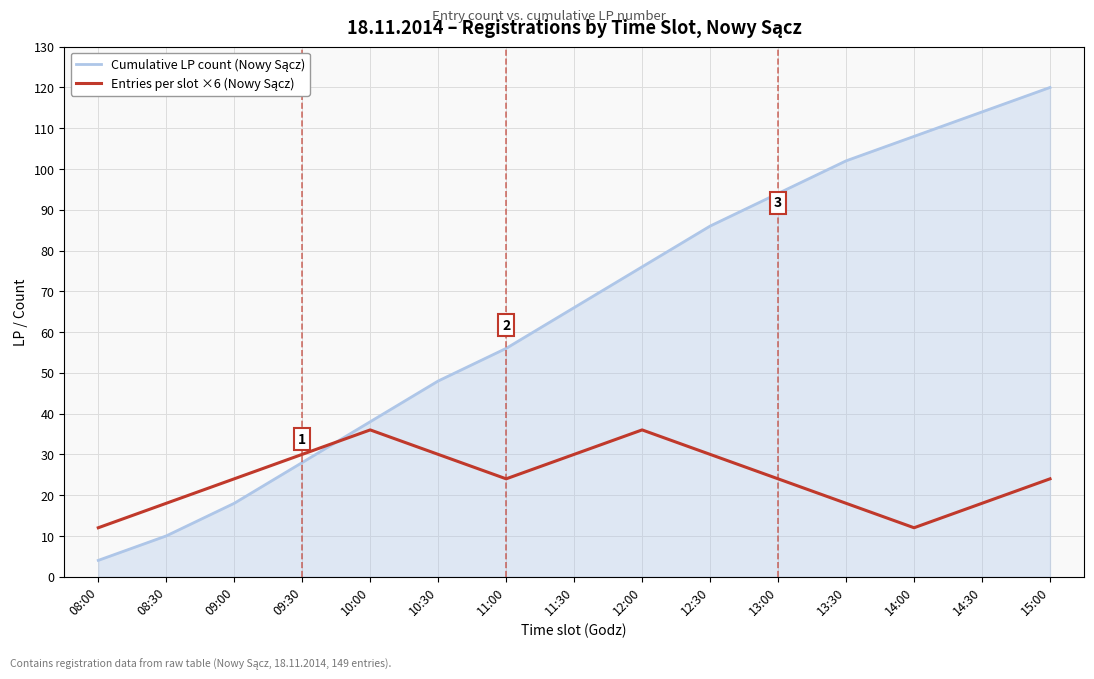

What is the smallest value displayed?

4